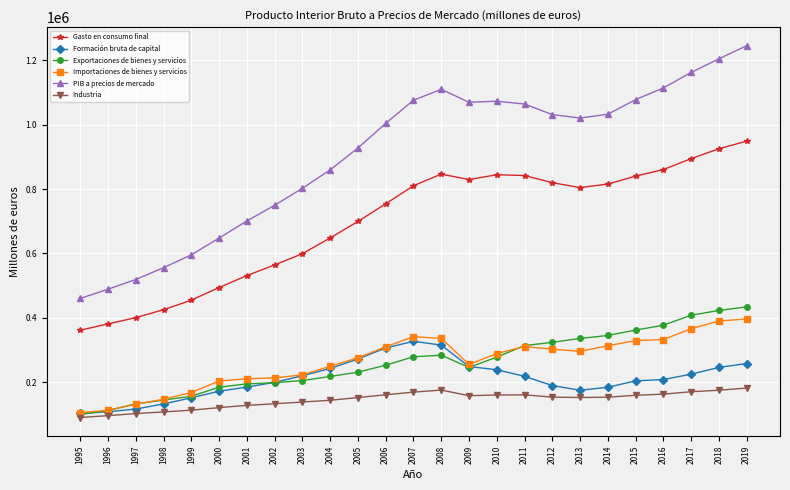

True or false: Formación bruta de capital and Industria intersect in this chart.

False